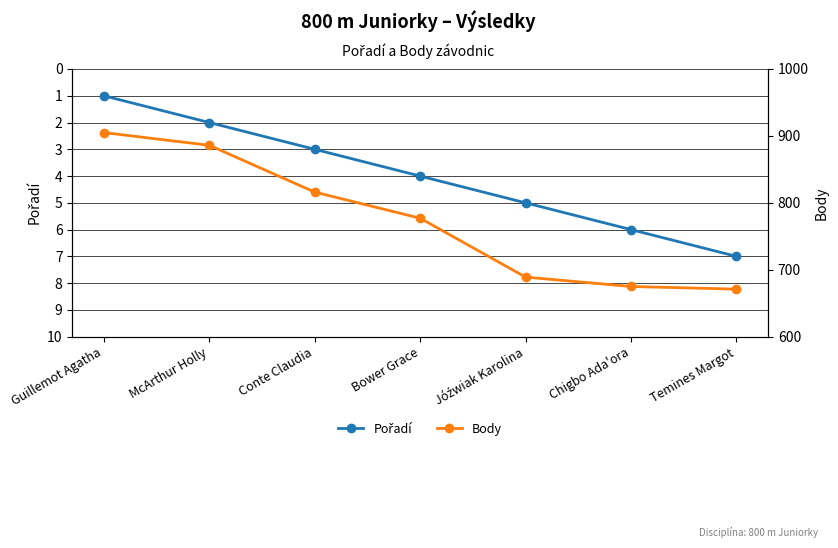

What is the label of the 4th point from the right?

Bower Grace